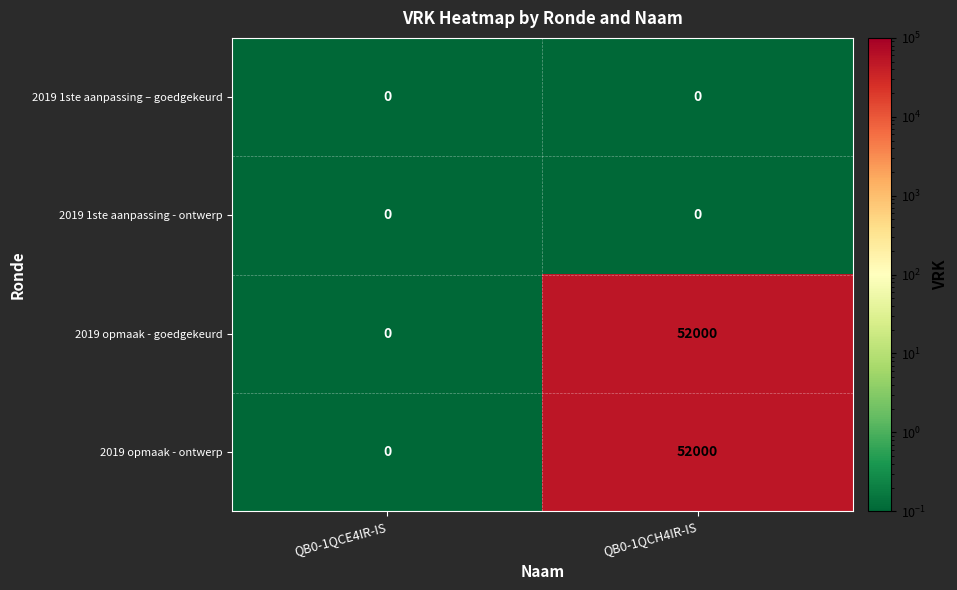

What is the maximum value for 2019 opmaak - ontwerp?

52000